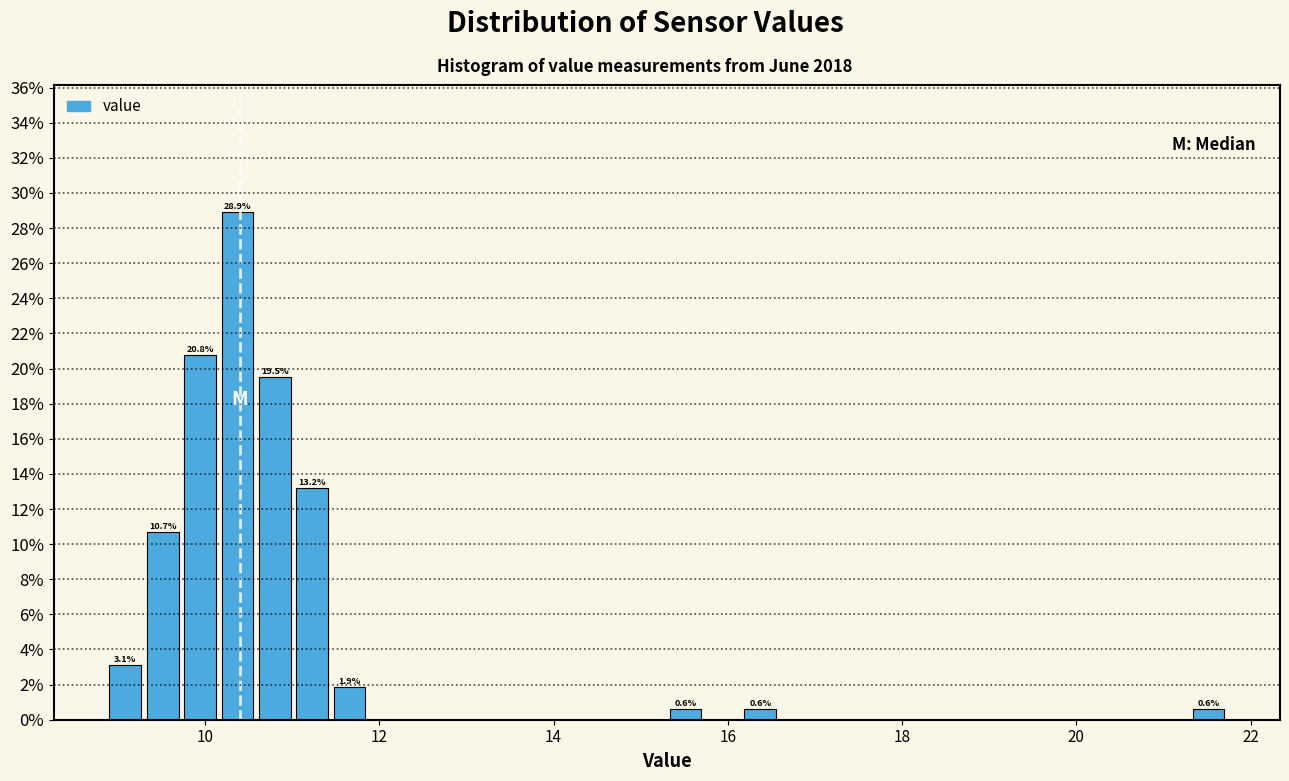

Read against the x-axis, roughly where is the centre of the tallest bar?

10.4